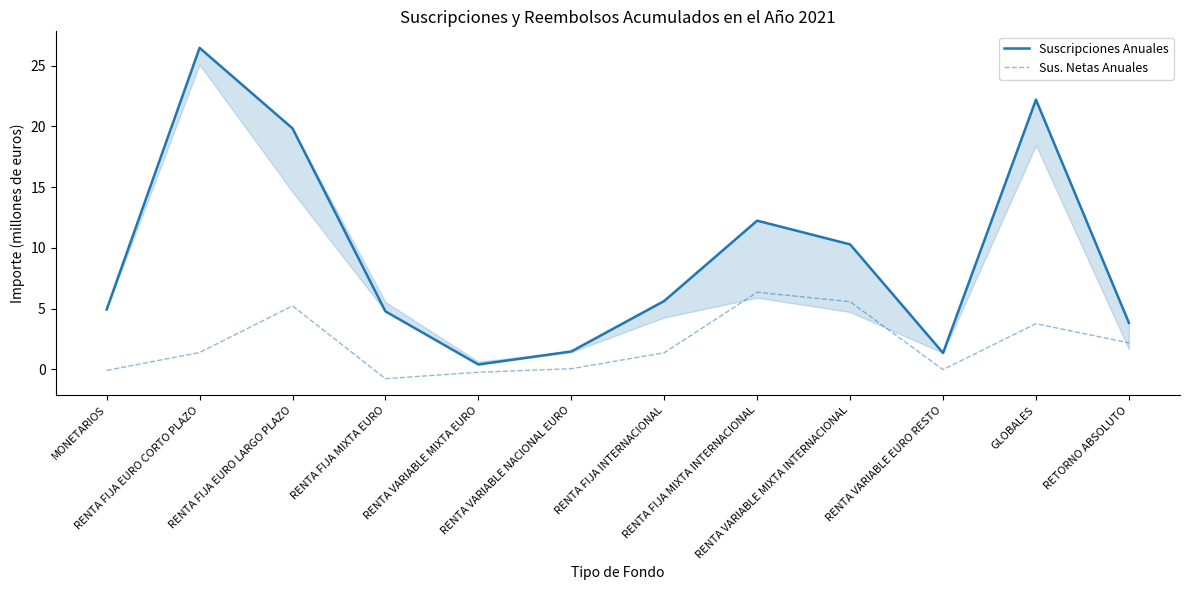

Reading left to right, what are all the values shown in this chart?

Suscripciones Anuales: 4.9	26.5	19.8	4.8	0.4	1.5	5.6	12.2	10.3	1.3	22.2	3.8
Sus. Netas Anuales: -0.1	1.4	5.2	-0.8	-0.2	0.1	1.4	6.3	5.6	-0.0	3.8	2.2